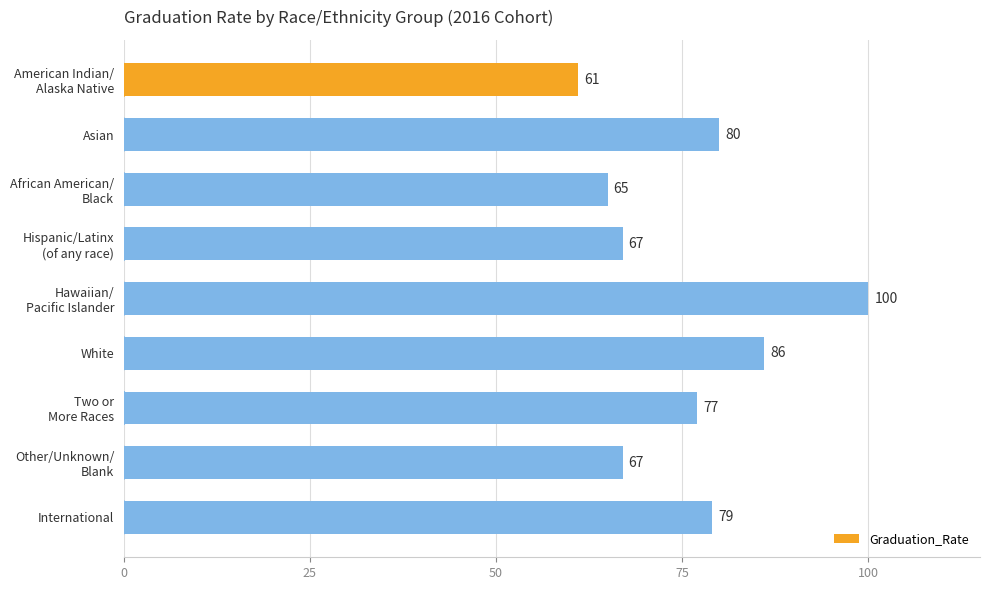

At which label is the value closest to 80?

Asian